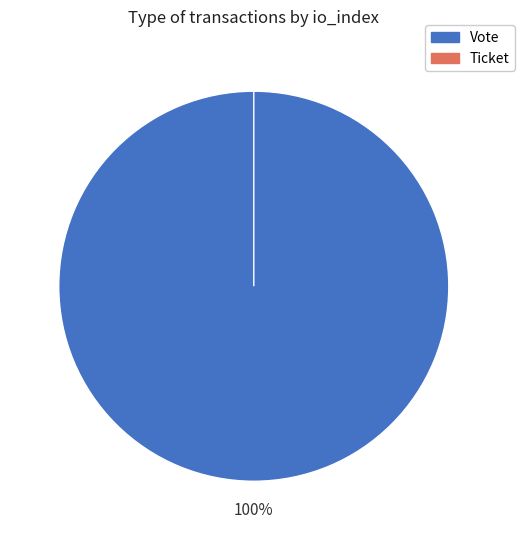

To the nearest percent, what percentage of the pie is Vote?

100%